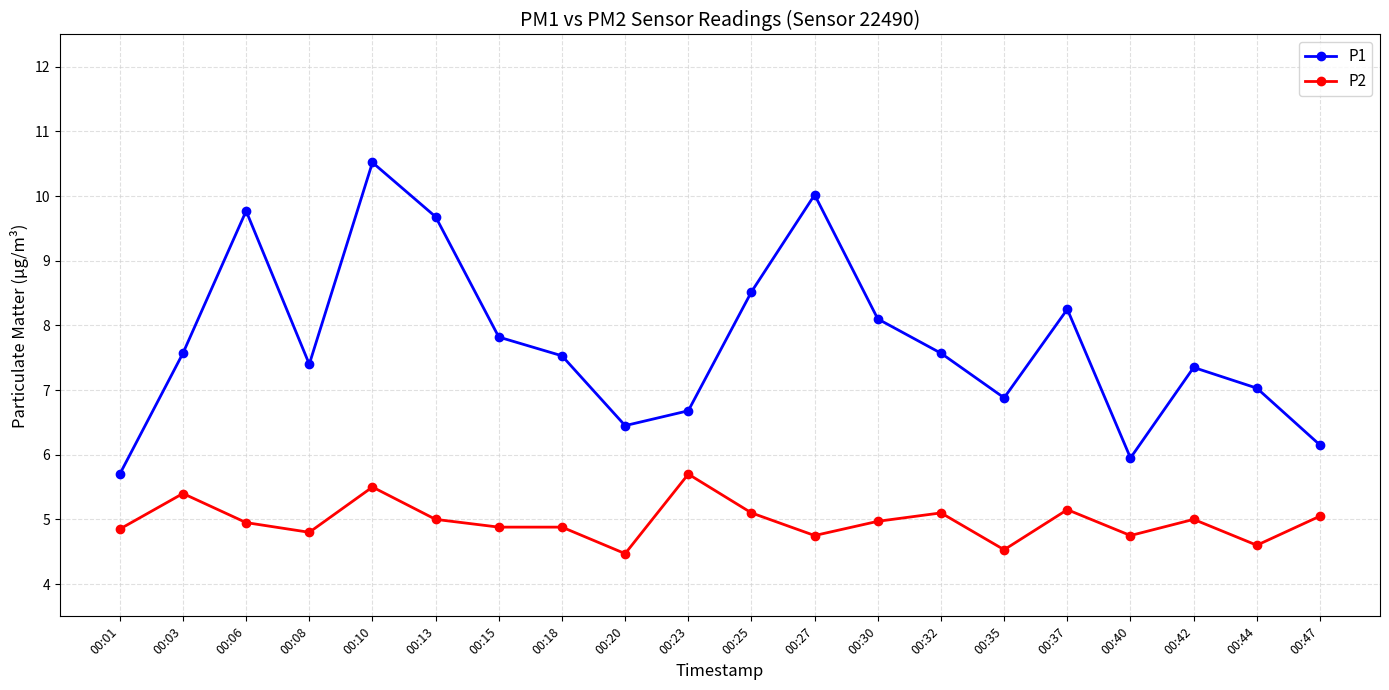

At which category does P2 reach its first local peak?

00:03